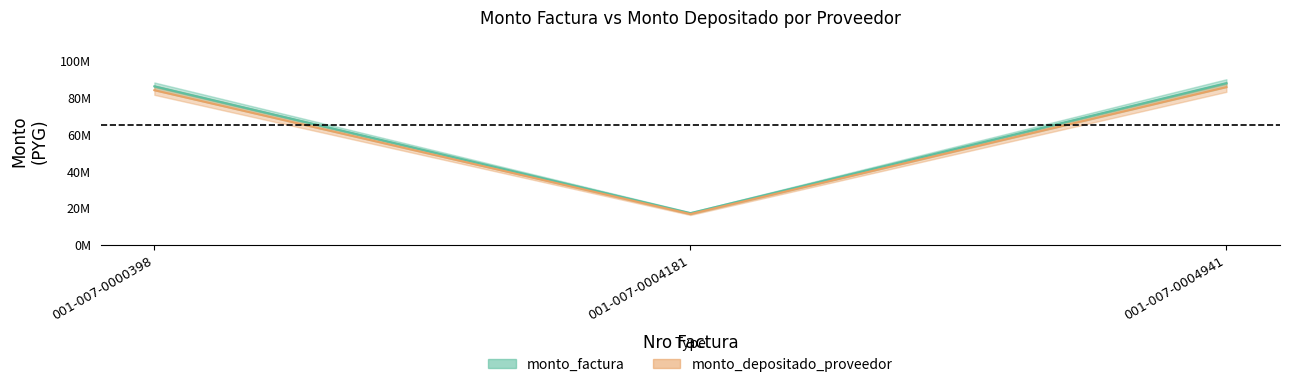

What is the value of the monto_factura point at the 2nd from the left?

17350181.5